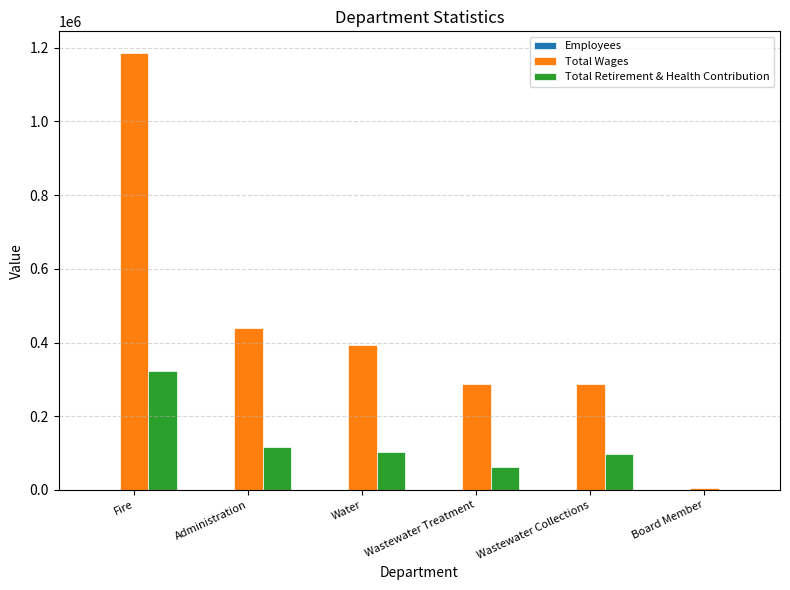

The Total Retirement & Health Contribution series shows 38984 at Wastewater Collections. True or false?

False